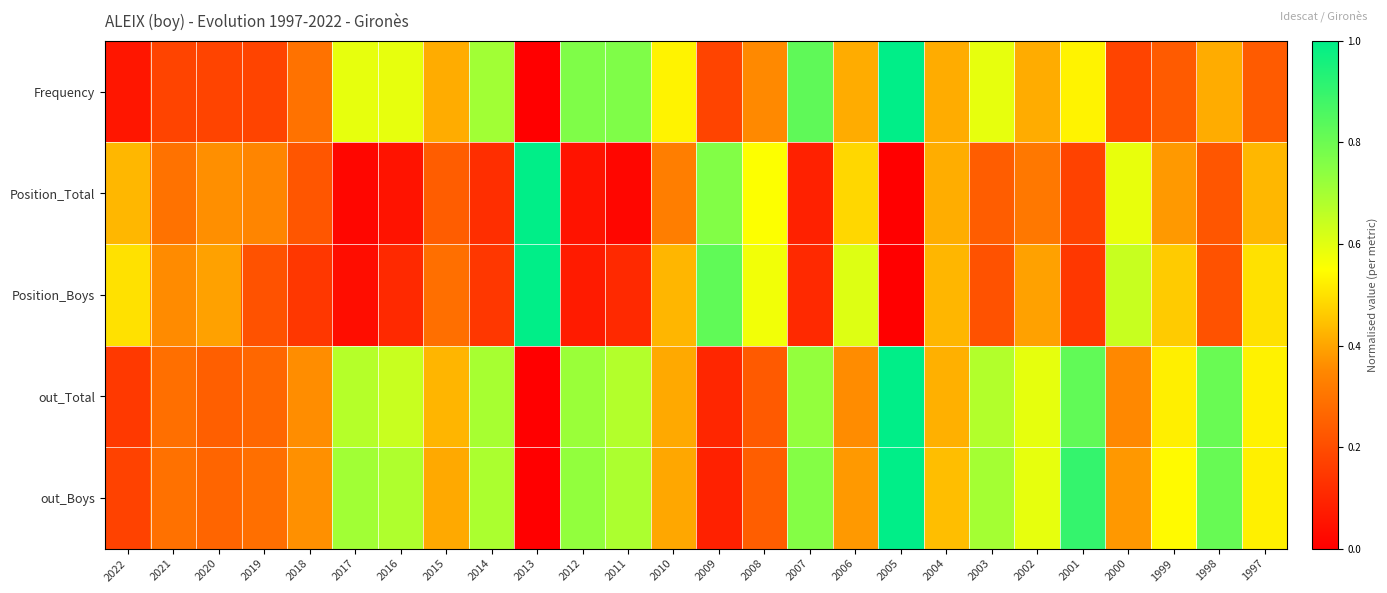

Reading left to right, what are all the values shown in this chart?

Frequency: 2022=0.1	2021=0.2	2020=0.2	2019=0.2	2018=0.3	2017=0.6	2016=0.6	2015=0.4	2014=0.7	2013=0.0	2012=0.8	2011=0.8	2010=0.5	2009=0.2	2008=0.4	2007=0.8	2006=0.4	2005=1.0	2004=0.4	2003=0.6	2002=0.4	2001=0.5	2000=0.2	1999=0.2	1998=0.4	1997=0.2
Position_Total: 2022=0.4	2021=0.3	2020=0.4	2019=0.3	2018=0.2	2017=0.0	2016=0.1	2015=0.2	2014=0.1	2013=1.0	2012=0.1	2011=0.0	2010=0.3	2009=0.8	2008=0.6	2007=0.1	2006=0.5	2005=0.0	2004=0.4	2003=0.2	2002=0.3	2001=0.2	2000=0.6	1999=0.4	1998=0.2	1997=0.4
Position_Boys: 2022=0.5	2021=0.4	2020=0.4	2019=0.2	2018=0.1	2017=0.0	2016=0.1	2015=0.3	2014=0.1	2013=1.0	2012=0.1	2011=0.1	2010=0.4	2009=0.8	2008=0.6	2007=0.1	2006=0.6	2005=0.0	2004=0.4	2003=0.2	2002=0.4	2001=0.1	2000=0.6	1999=0.5	1998=0.2	1997=0.5
out_Total: 2022=0.1	2021=0.3	2020=0.2	2019=0.3	2018=0.4	2017=0.7	2016=0.6	2015=0.4	2014=0.7	2013=0.0	2012=0.7	2011=0.7	2010=0.4	2009=0.1	2008=0.2	2007=0.7	2006=0.4	2005=1.0	2004=0.4	2003=0.7	2002=0.6	2001=0.8	2000=0.3	1999=0.5	1998=0.8	1997=0.5
out_Boys: 2022=0.2	2021=0.3	2020=0.3	2019=0.3	2018=0.4	2017=0.7	2016=0.7	2015=0.4	2014=0.7	2013=0.0	2012=0.7	2011=0.7	2010=0.4	2009=0.1	2008=0.2	2007=0.8	2006=0.4	2005=1.0	2004=0.4	2003=0.7	2002=0.6	2001=0.9	2000=0.4	1999=0.5	1998=0.8	1997=0.5